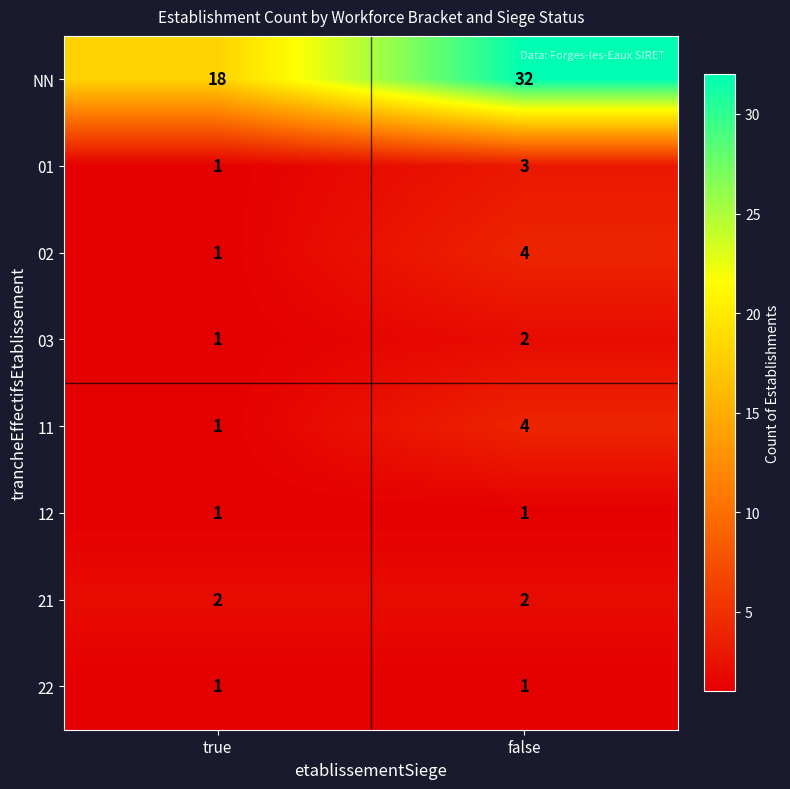

Rank the categories by 02 value from highest to lowest.

false, true